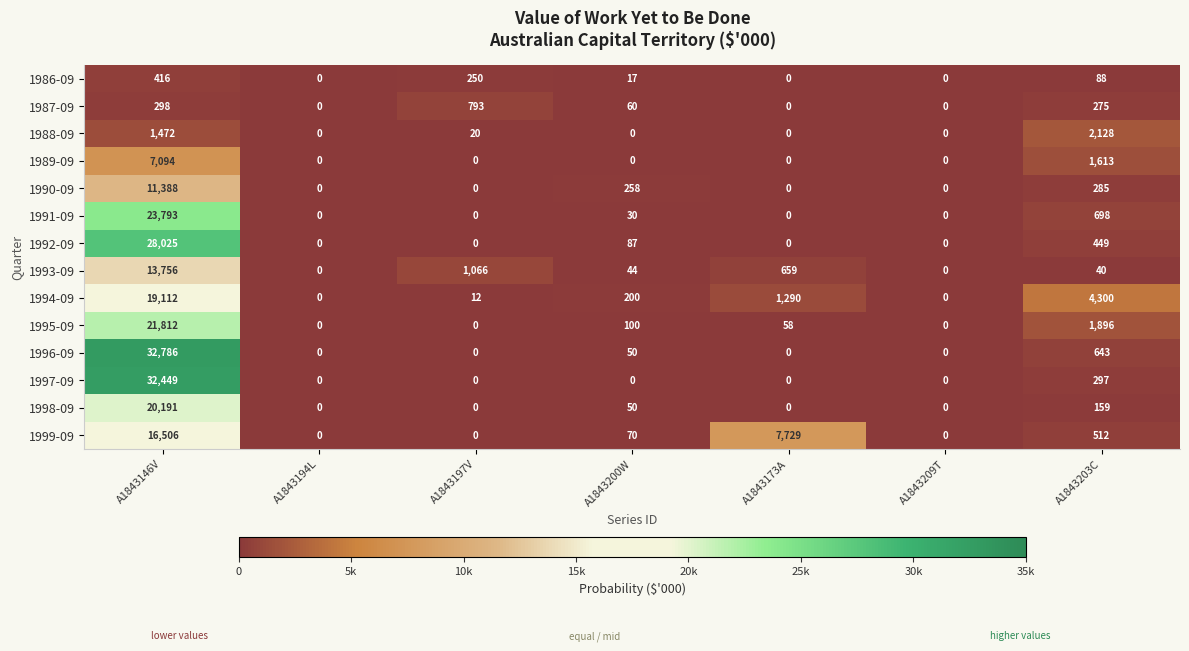

Which series has the largest range (max minus min)?

1996-09